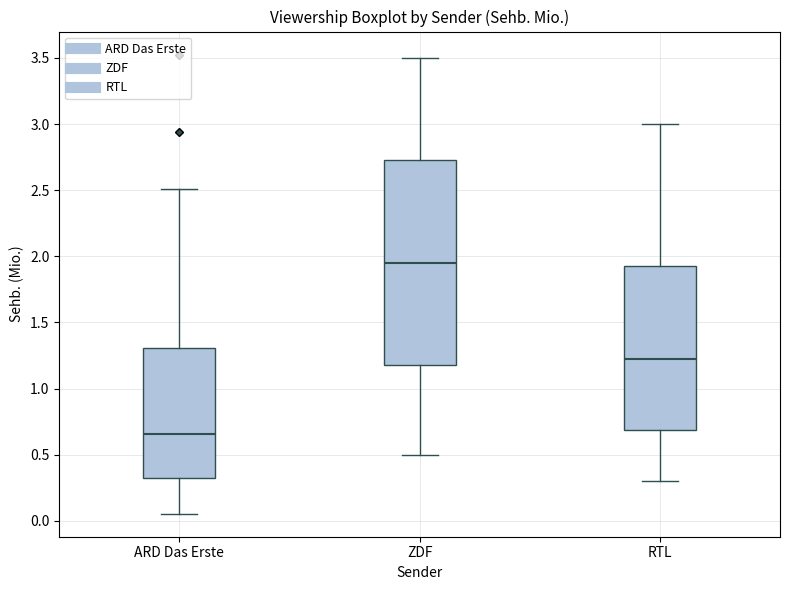

Comparing the boxes themselves (not the whiskers), which one is the tallest?

ZDF